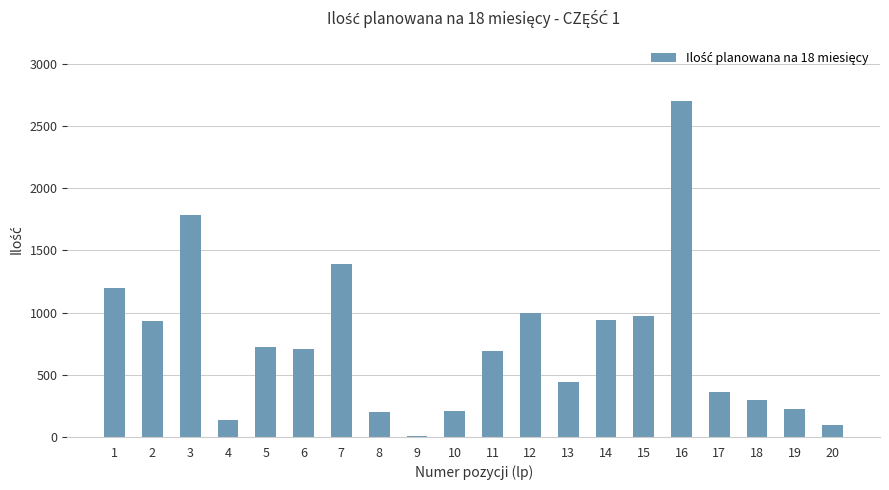

Approximately how many times larger is the value at 12 compared to 17?

2.8